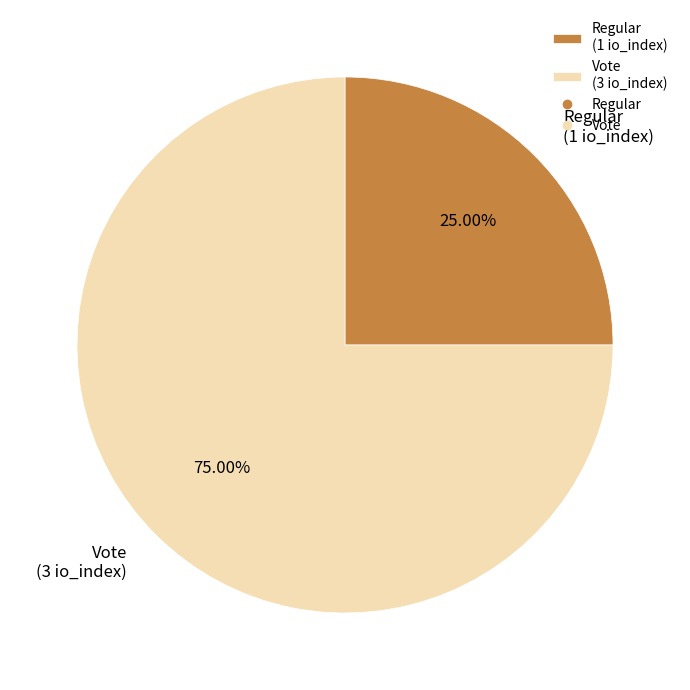

How many slices are in this pie chart?

2